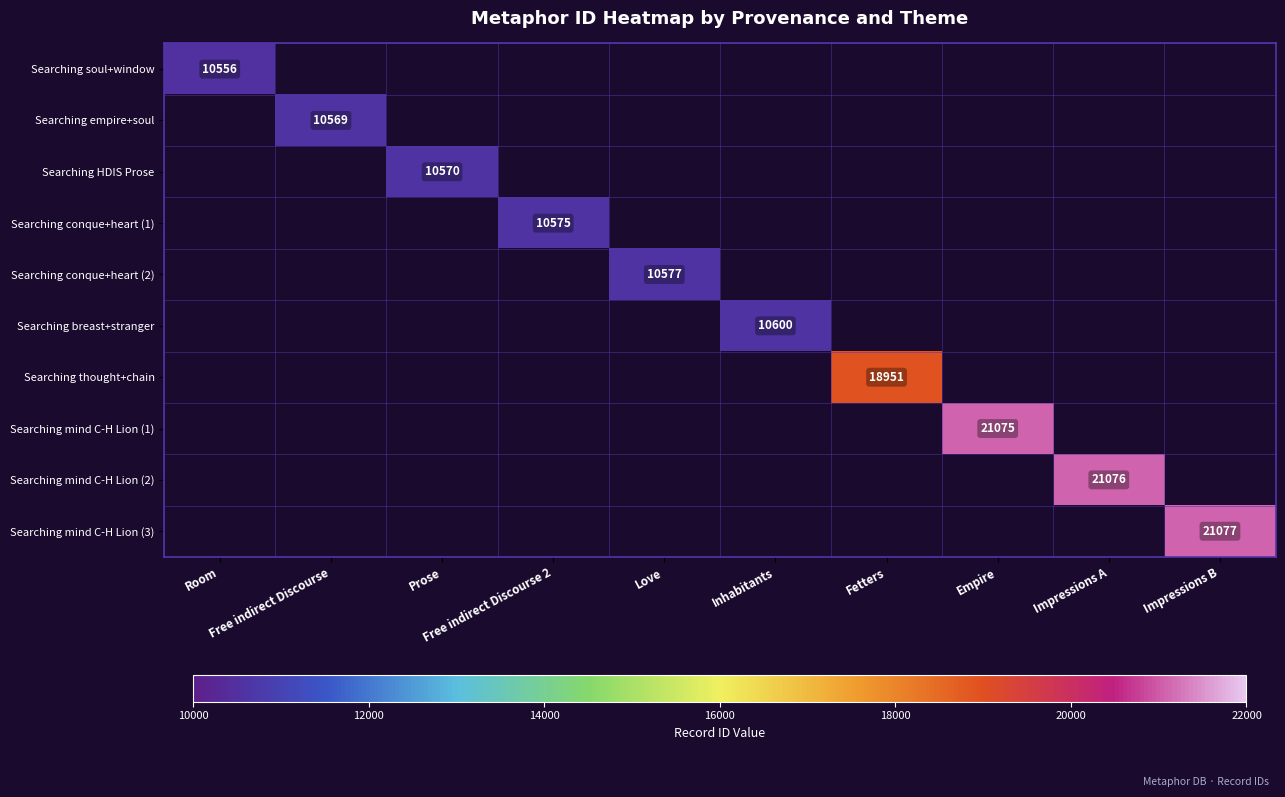

How many distinct data groups are displayed?

10